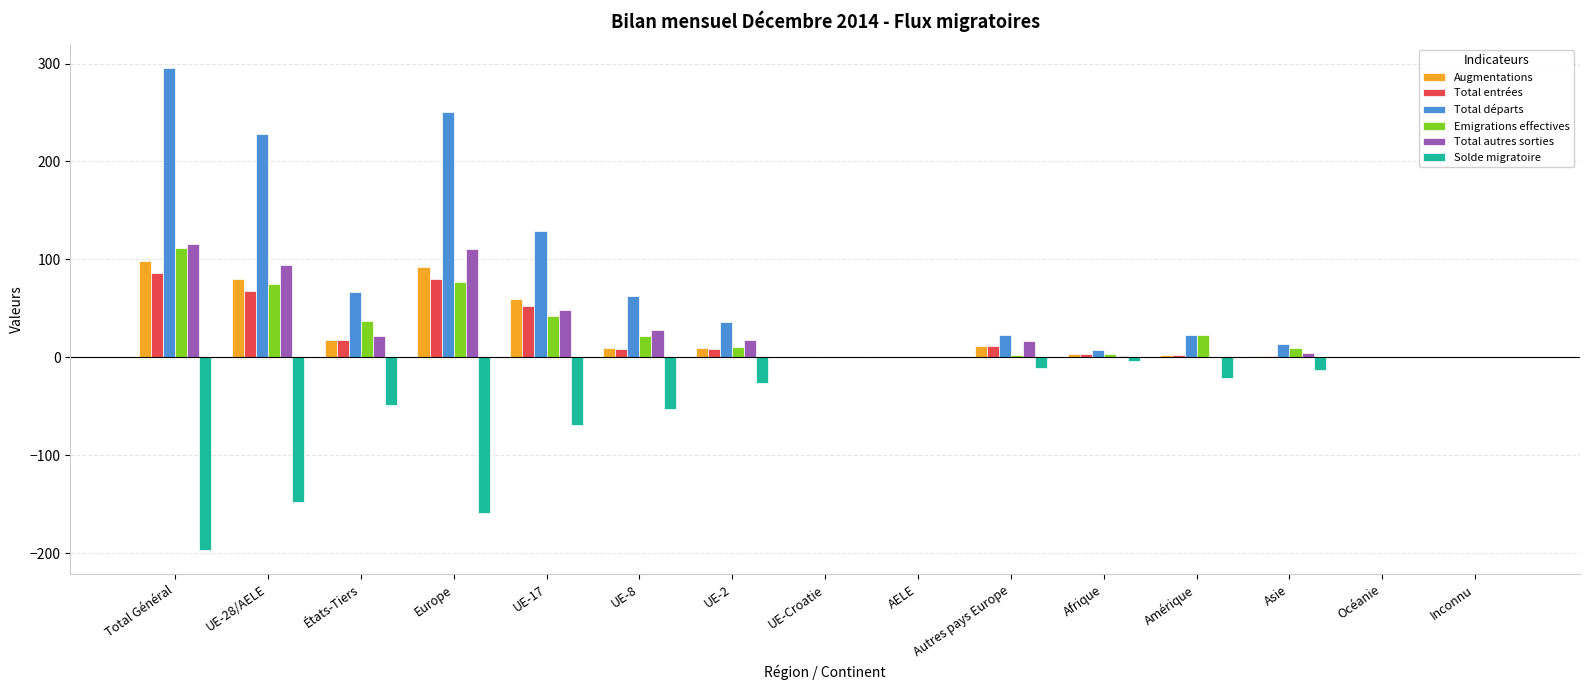

At which label is Emigrations effectives closest to 56?

UE-17